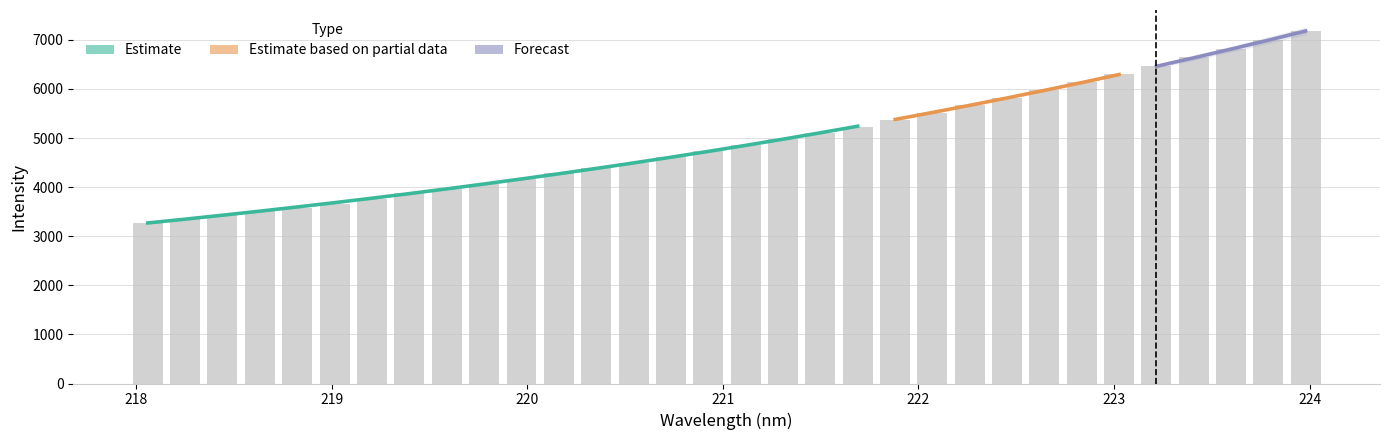

List the labels in order of value, largest first.

223.9802, 223.7895, 223.5987, 223.408, 223.2172, 223.0264, 222.8355, 222.6447, 222.4538, 222.263, 222.0721, 221.8812, 221.6902, 221.4993, 221.3083, 221.1174, 220.9264, 220.7354, 220.5444, 220.3533, 220.1623, 219.9712, 219.7801, 219.589, 219.3979, 219.2067, 219.0156, 218.8244, 218.6332, 218.442, 218.2508, 218.0596